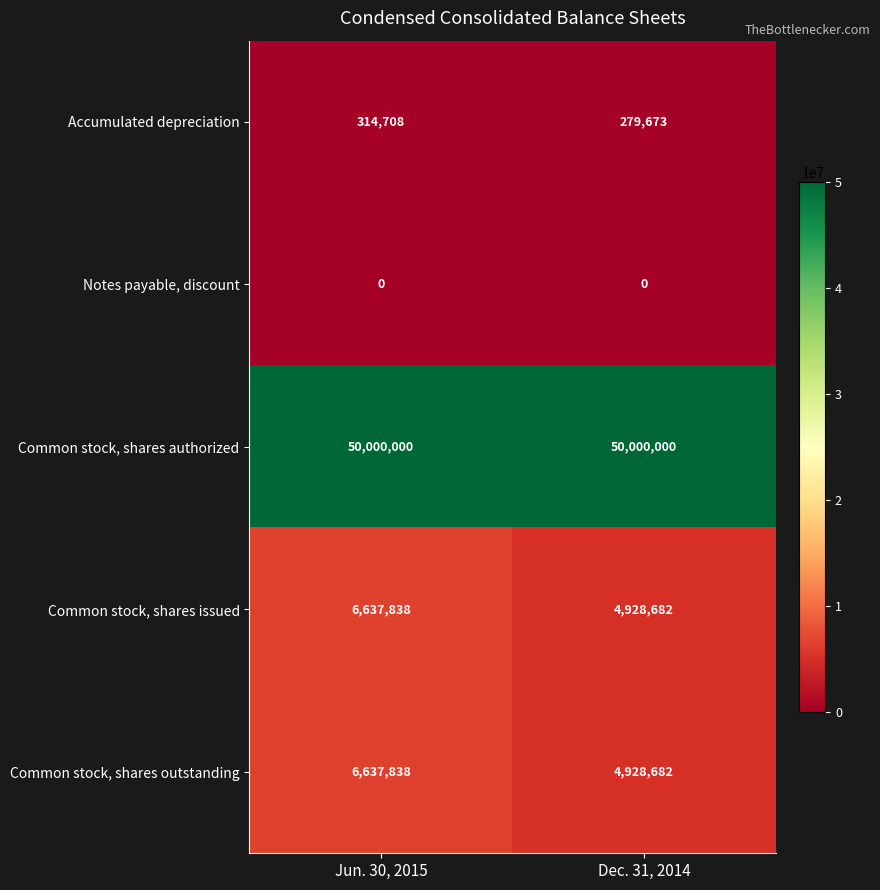

True or false: Common stock, shares issued has a value of 6637838 at Jun. 30, 2015.

True